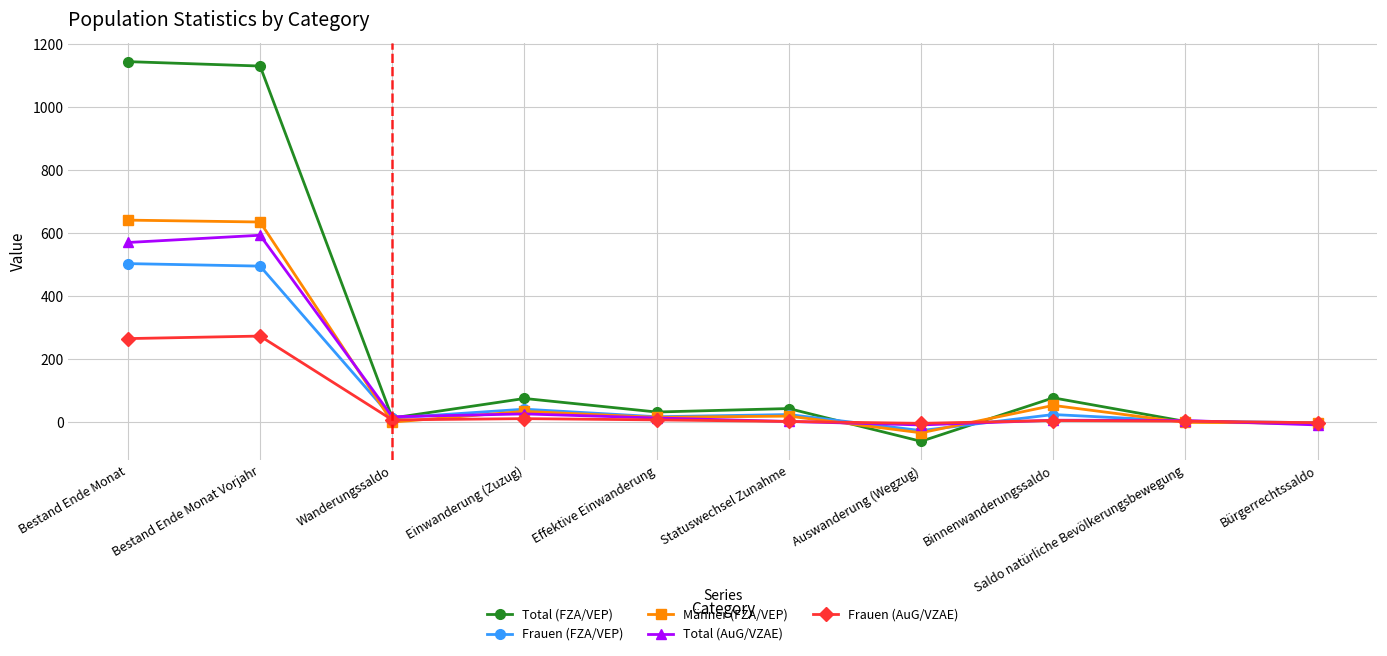

Is it true that Frauen (AuG/VZAE) equals 265 at Bestand Ende Monat?

True